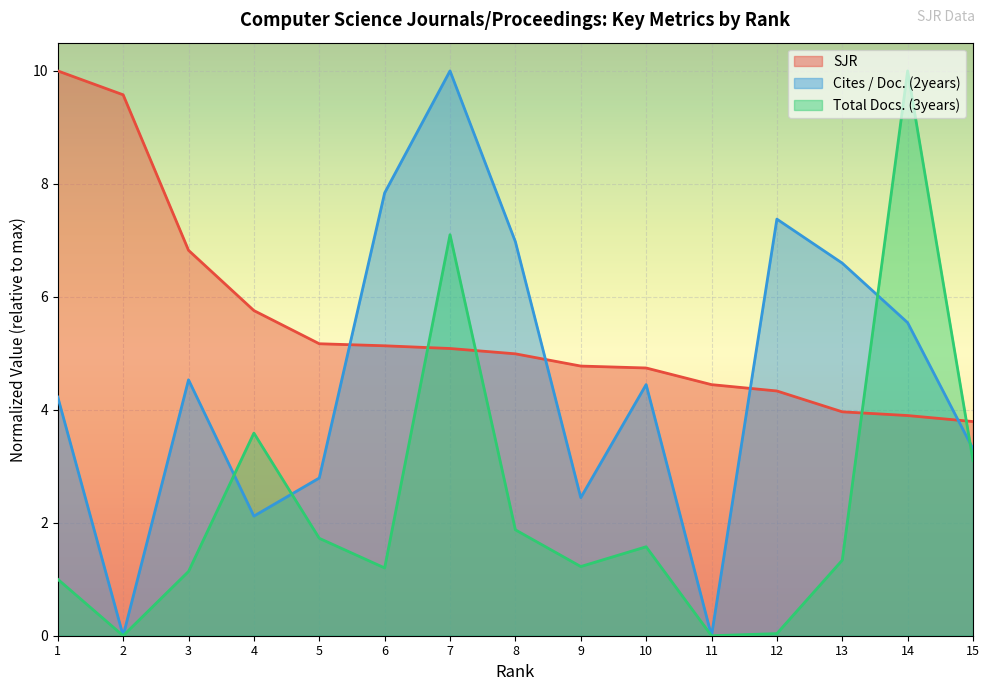

Reading left to right, transcribe all the data shown in this chart.

SJR: 10.0	9.6	6.8	5.8	5.2	5.1	5.1	5.0	4.8	4.7	4.4	4.3	4.0	3.9	3.8
Cites / Doc. (2years): 4.2	0.0	4.5	2.1	2.8	7.8	10.0	7.0	2.4	4.4	0.0	7.4	6.6	5.5	3.3
Total Docs. (3years): 1.0	0.0	1.1	3.6	1.7	1.2	7.1	1.9	1.2	1.6	0.0	0.0	1.3	10.0	3.1